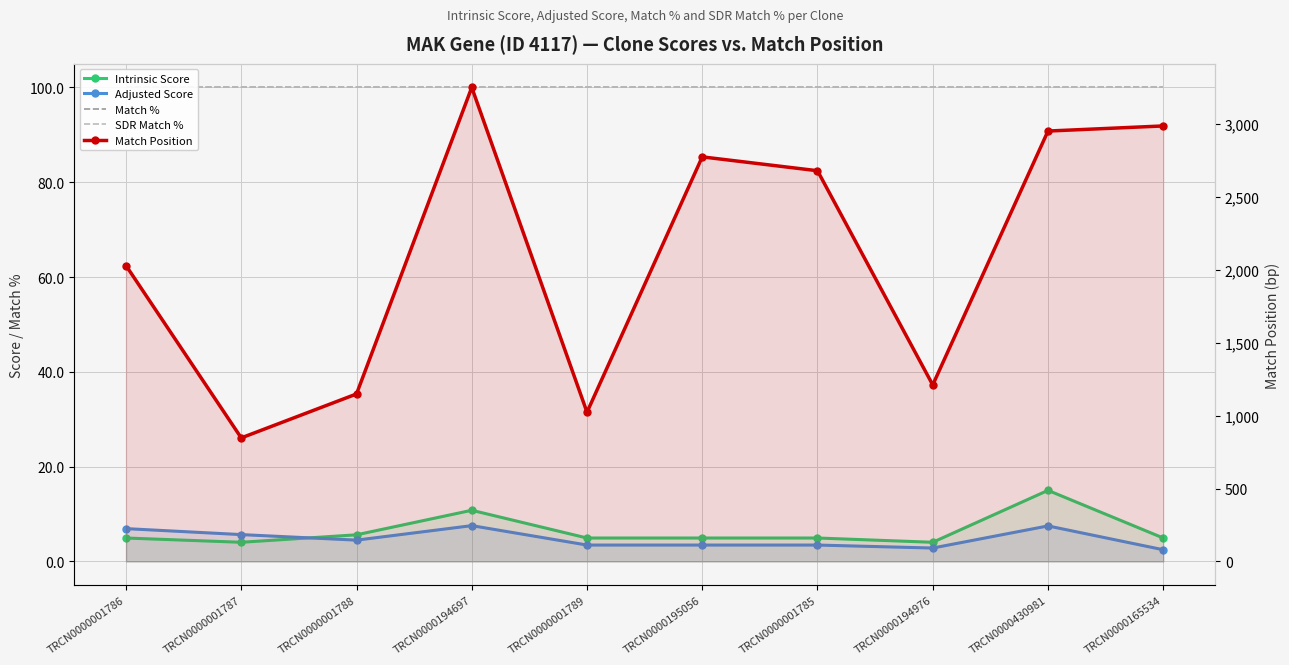

What is the sum of the Match % values at TRCN0000195056 and TRCN0000194697?

200.0